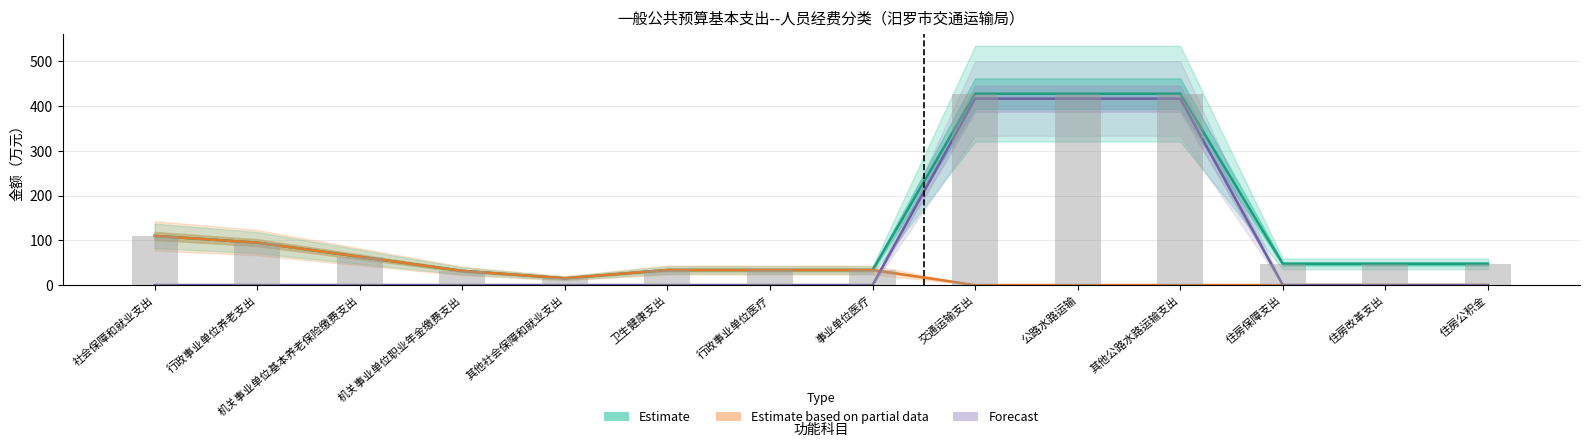

Reading left to right, transcribe all the data shown in this chart.

Estimate: 社会保障和就业支出=109.9	行政事业单位养老支出=94.8	机关事业单位基本养老保险缴费支出=63.2	机关事业单位职业年金缴费支出=31.6	其他社会保障和就业支出=15.1	卫生健康支出=33.6	行政事业单位医疗=33.6	事业单位医疗=33.6	交通运输支出=427.8	公路水路运输=427.8	其他公路水路运输支出=427.8	住房保障支出=47.4	住房改革支出=47.4	住房公积金=47.4
Estimate based on partial data: 社会保障和就业支出=109.9	行政事业单位养老支出=94.8	机关事业单位基本养老保险缴费支出=63.2	机关事业单位职业年金缴费支出=31.6	其他社会保障和就业支出=15.1	卫生健康支出=33.6	行政事业单位医疗=33.6	事业单位医疗=33.6	交通运输支出=0.0	公路水路运输=0.0	其他公路水路运输支出=0.0	住房保障支出=0.0	住房改革支出=0.0	住房公积金=0.0
Forecast: 社会保障和就业支出=0.0	行政事业单位养老支出=0.0	机关事业单位基本养老保险缴费支出=0.0	机关事业单位职业年金缴费支出=0.0	其他社会保障和就业支出=0.0	卫生健康支出=0.0	行政事业单位医疗=0.0	事业单位医疗=0.0	交通运输支出=416.8	公路水路运输=416.8	其他公路水路运输支出=416.8	住房保障支出=0.0	住房改革支出=0.0	住房公积金=0.0